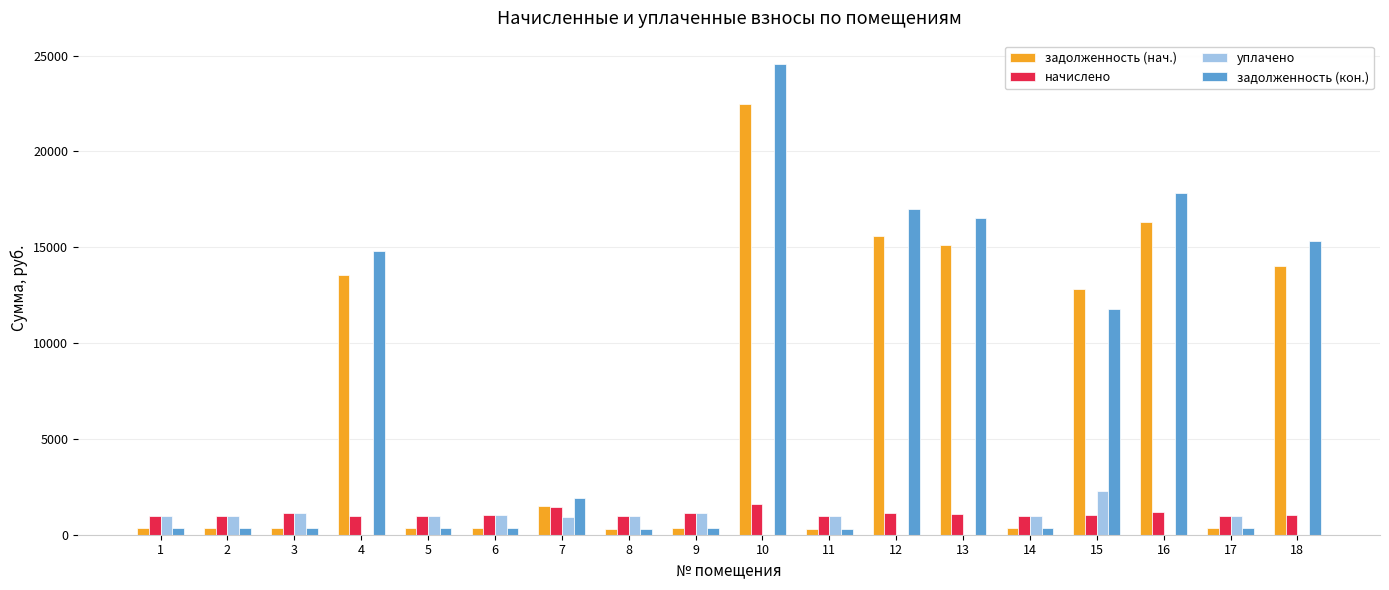

Is the value of задолженность (нач.) at 2 greater than the value of начислено at 15?

No